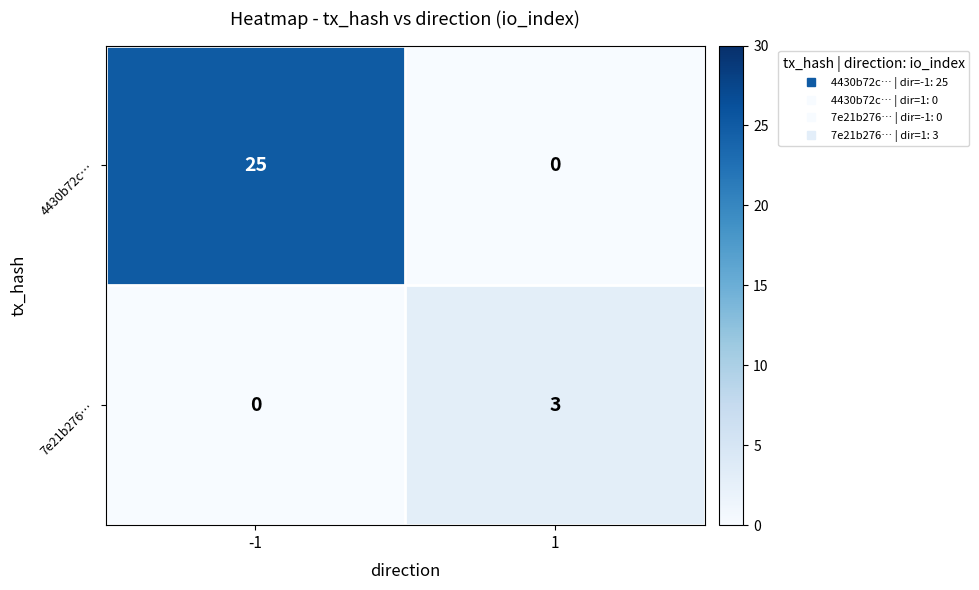

What is the difference between the 7e21b276… values at 1 and -1?

3